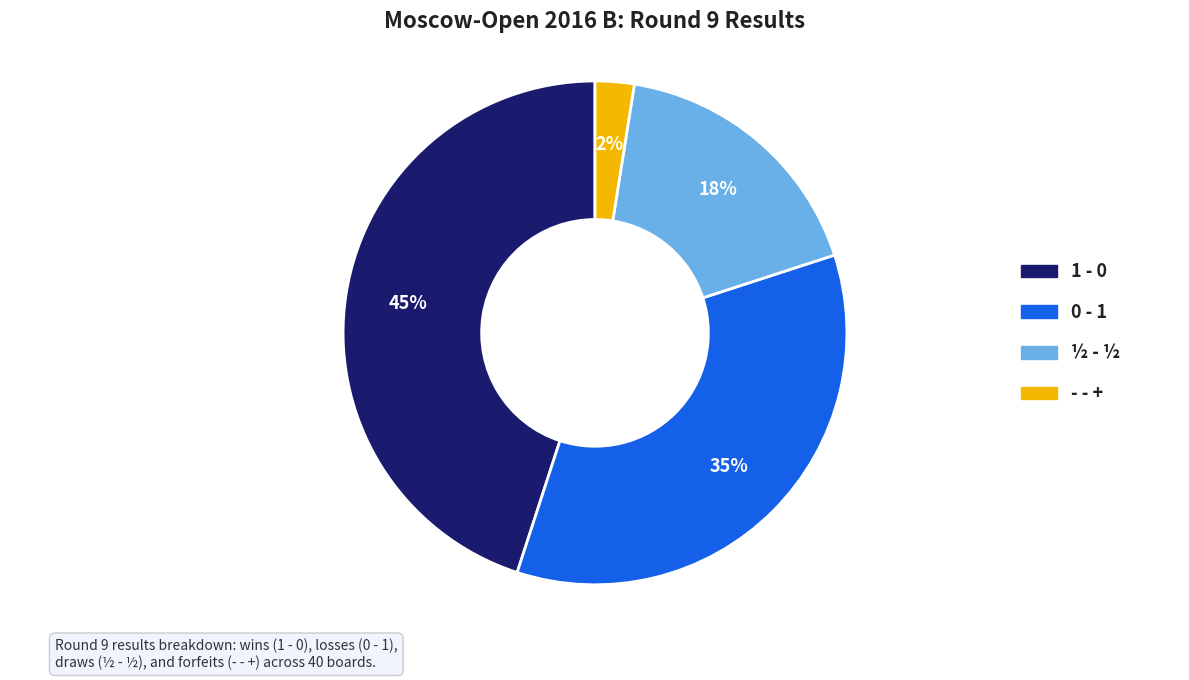

How many slices are in this pie chart?

4